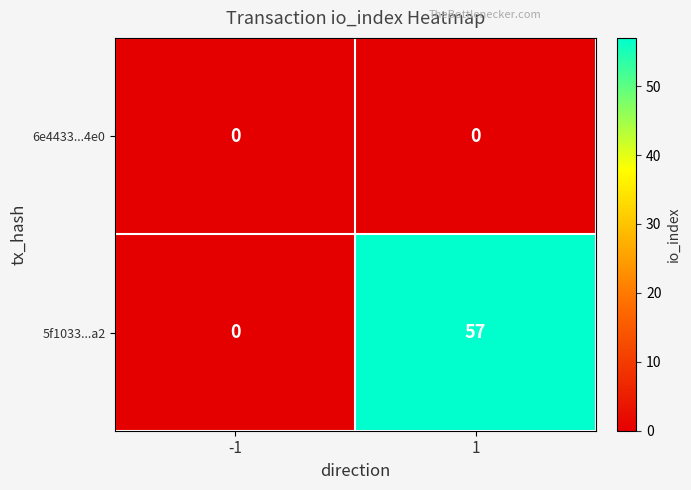

What is the approximate value of 5f1033...a2 at 1, to the nearest 5?

55